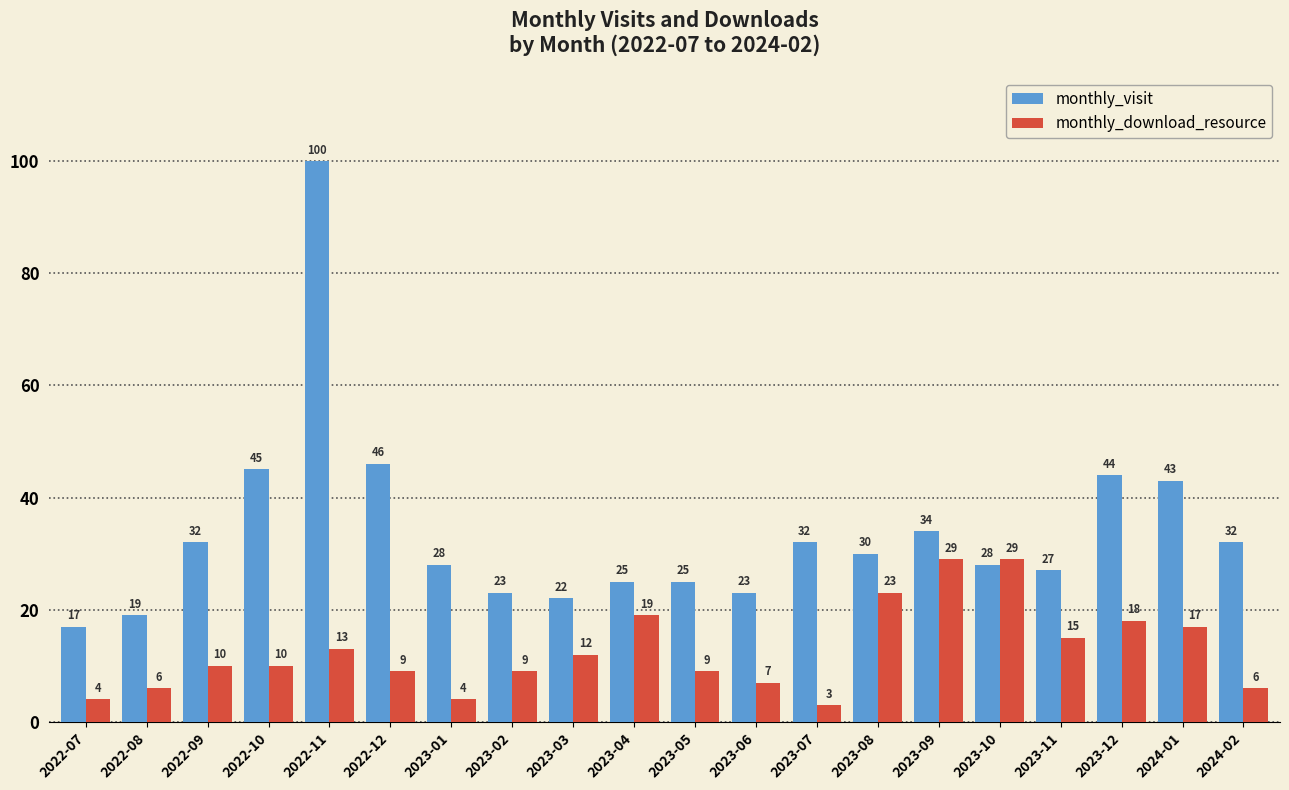

How many series are shown in this chart?

2